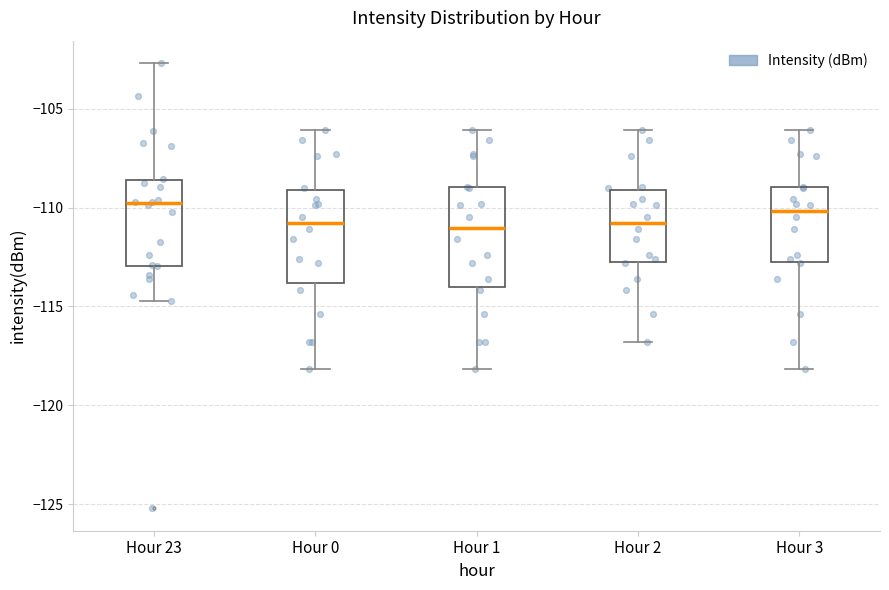

Reading left to right, transcribe this box plot: for each box, give where its median line is, the range the box spans, and where its two whiskers end, as read against the y-axis. The values are not printed on the chart, so give them approximately, as read against the axis.

Hour 23: median -110.0, box -113.0 to -108.5, whiskers -114.5 to -102.5
Hour 0: median -111.0, box -114.0 to -109.0, whiskers -118.0 to -106.0
Hour 1: median -111.0, box -114.0 to -109.0, whiskers -118.0 to -106.0
Hour 2: median -111.0, box -113.0 to -109.0, whiskers -117.0 to -106.0
Hour 3: median -110.0, box -113.0 to -109.0, whiskers -118.0 to -106.0